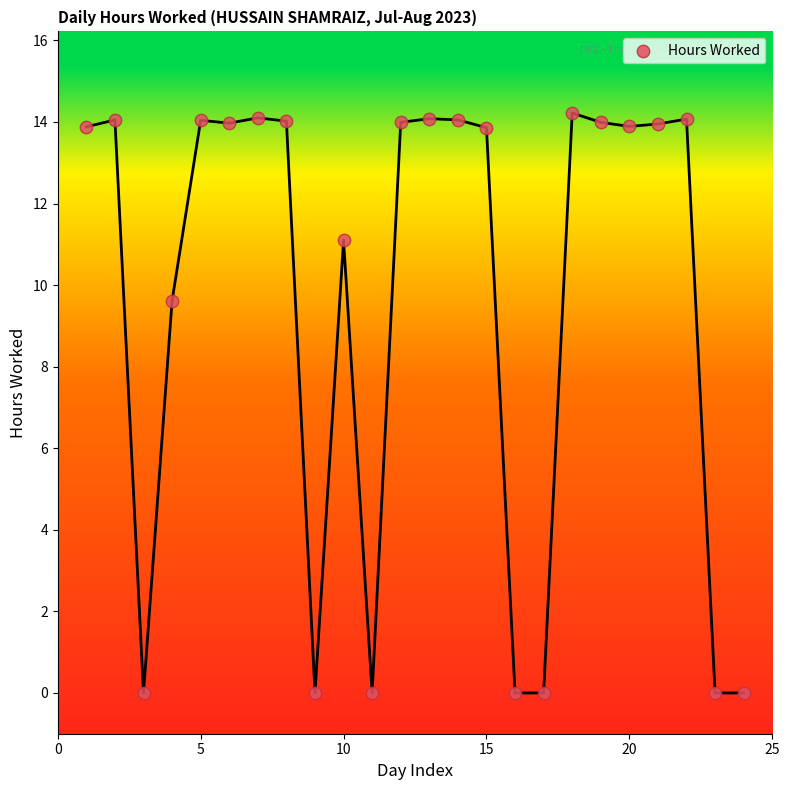

What is the range of X values (max minus min)?

23.0